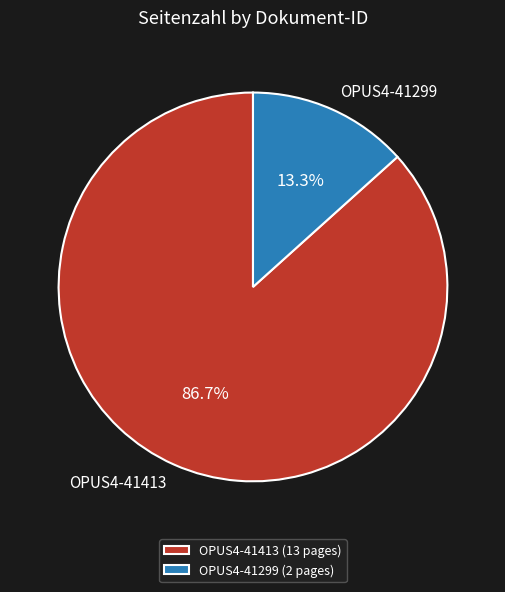

To the nearest percent, what is the difference between the largest and smallest slice percentages?

73%